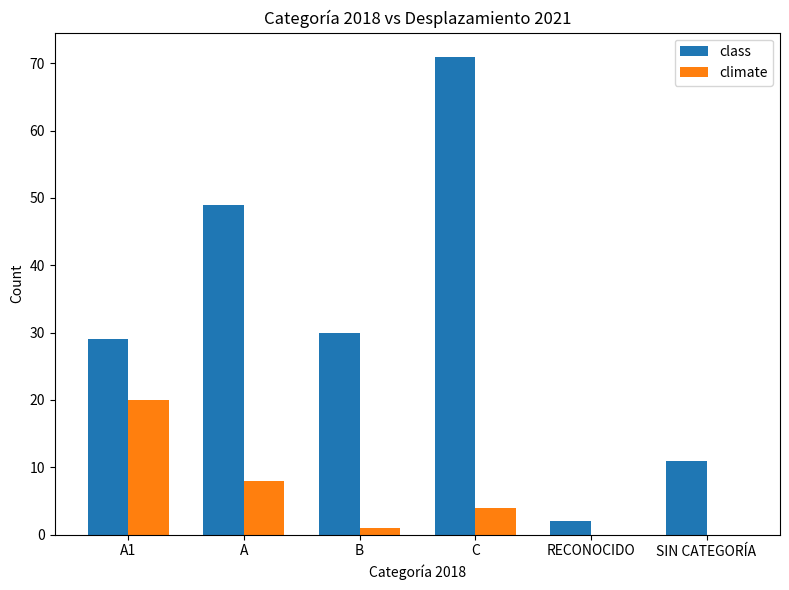

Is the value of climate at A greater than the value of class at SIN CATEGORÍA?

No